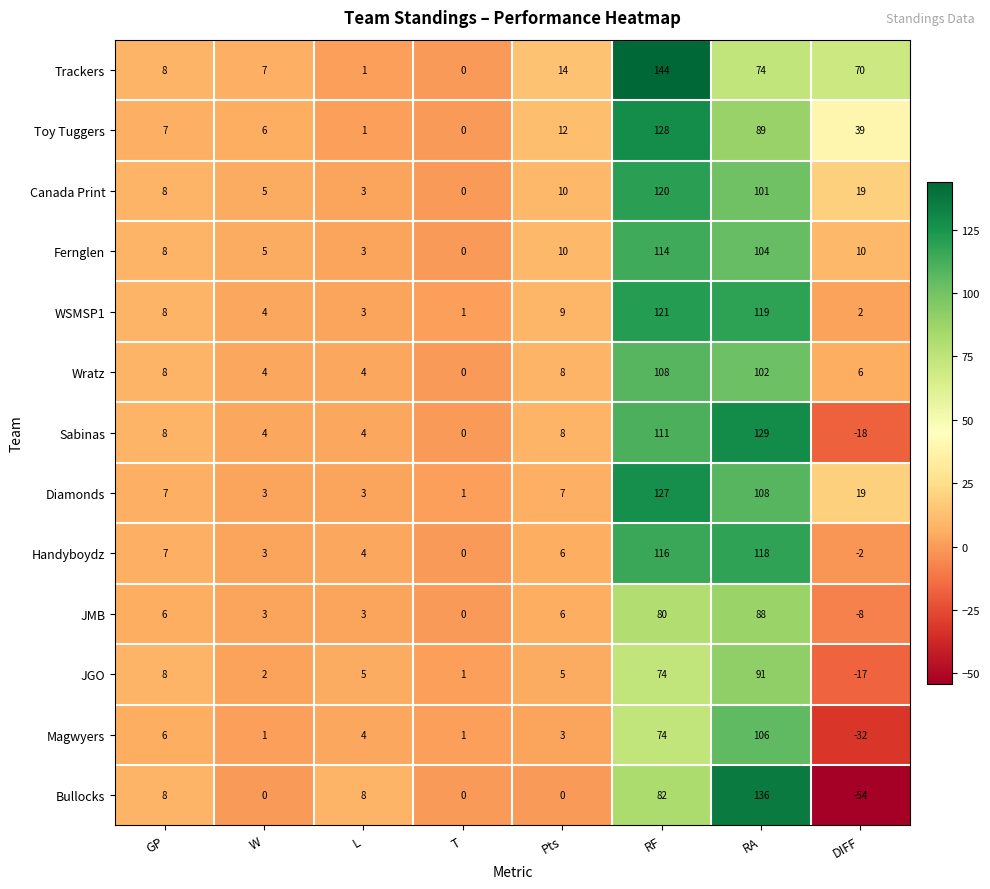

At which label does Diamonds reach its minimum?

T